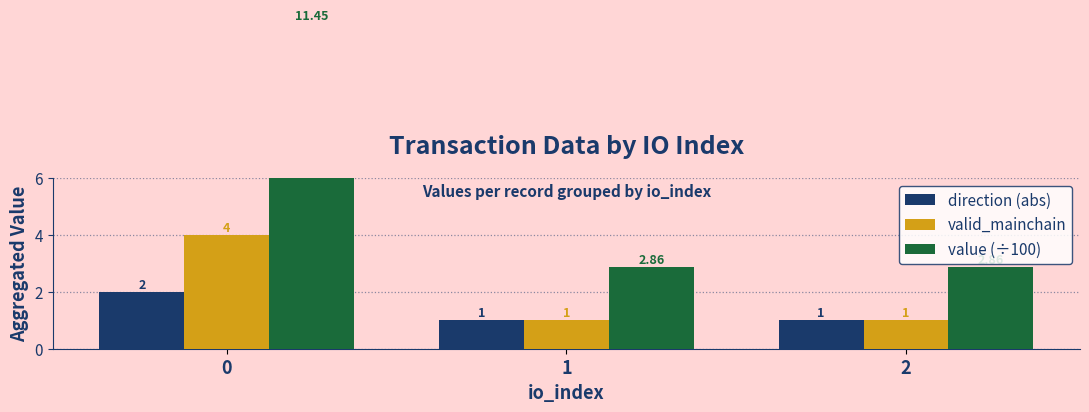

Reading right to left, what are all the values shown in this chart?

direction (abs): 2=1.0	1=1.0	0=2.0
valid_mainchain: 2=1.0	1=1.0	0=4.0
value (÷100): 2=2.9	1=2.9	0=11.5